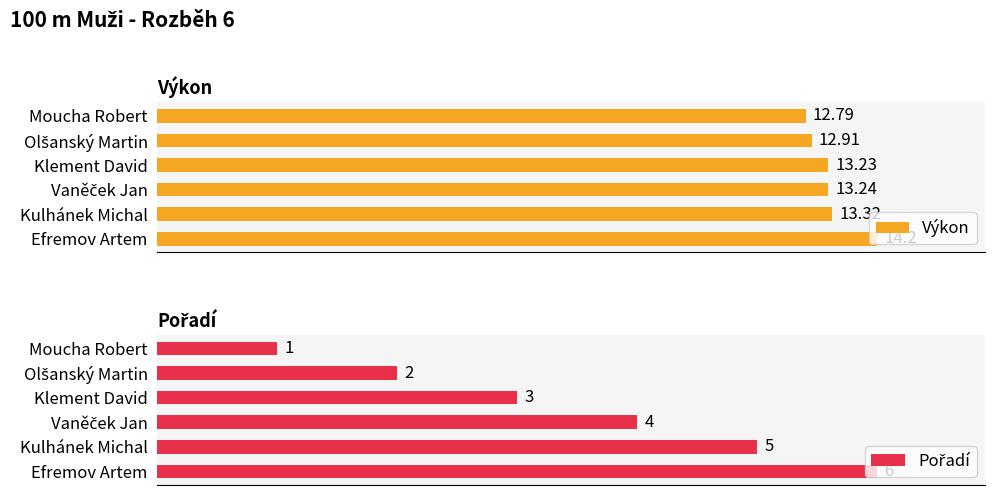

Reading left to right, list all the values displayed in this chart.

Výkon: 12.8	12.9	13.2	13.2	13.3	14.2
Pořadí: 1.0	2.0	3.0	4.0	5.0	6.0